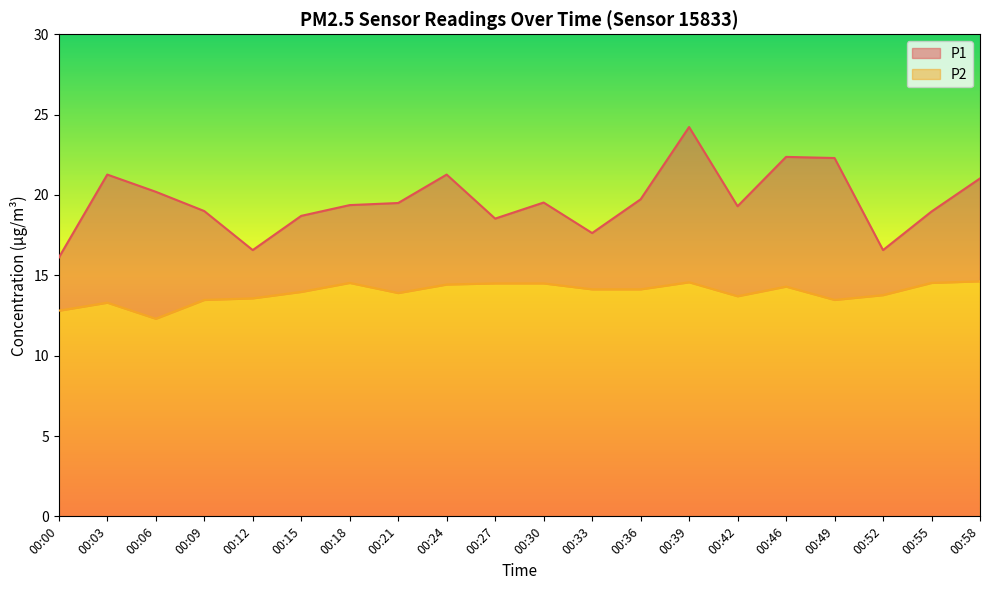

In P1, how many points are lower than both neighbors (excluding endpoints)?

5